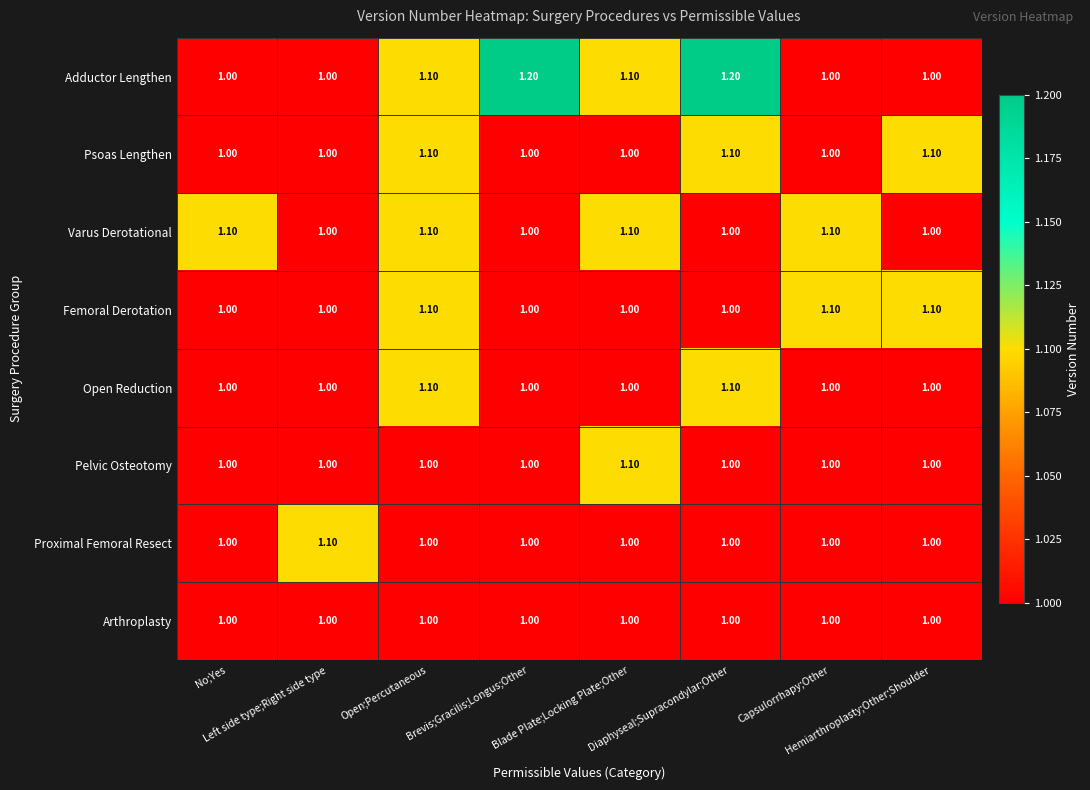

What is the average value of the Varus Derotational series?

1.1